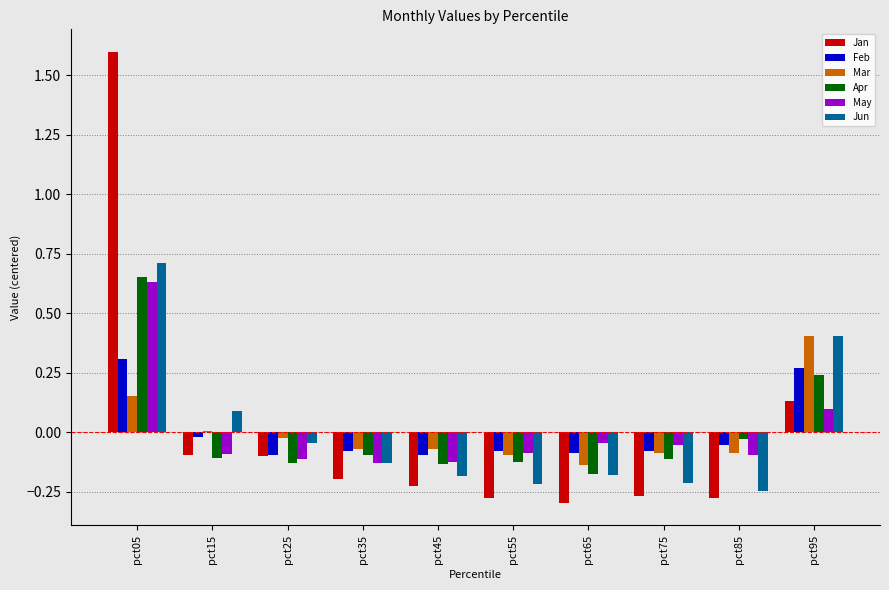

How many categories are shown in the chart?

10